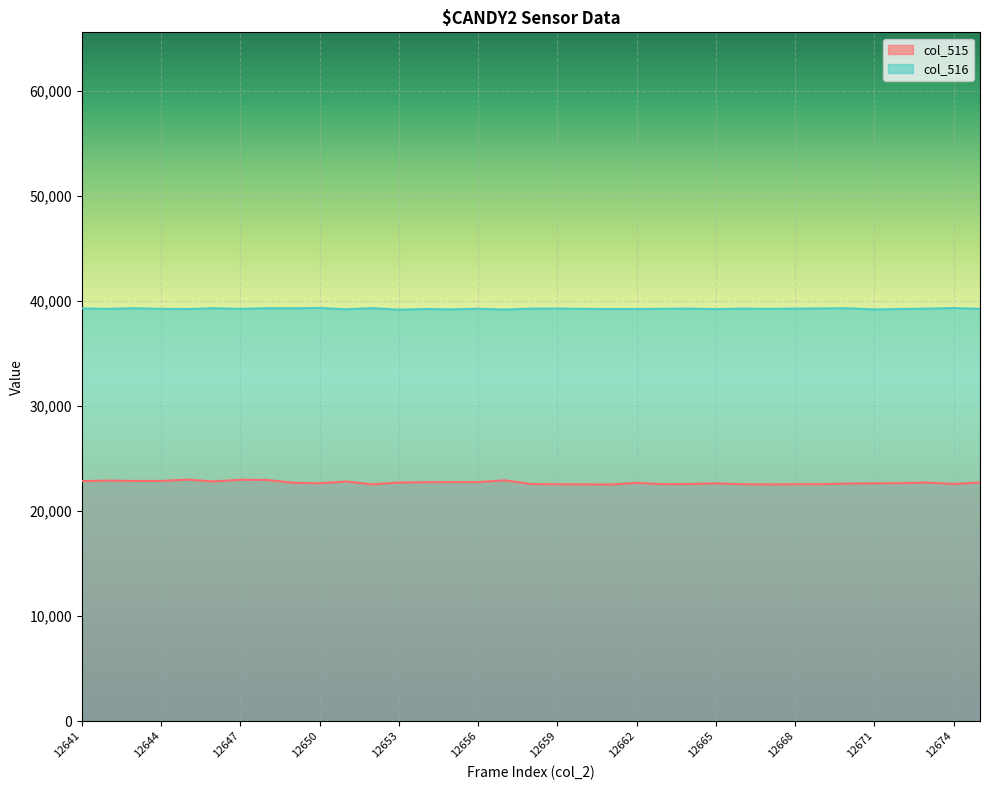

True or false: col_516 has more than 2 points higher than both neighbors.

True